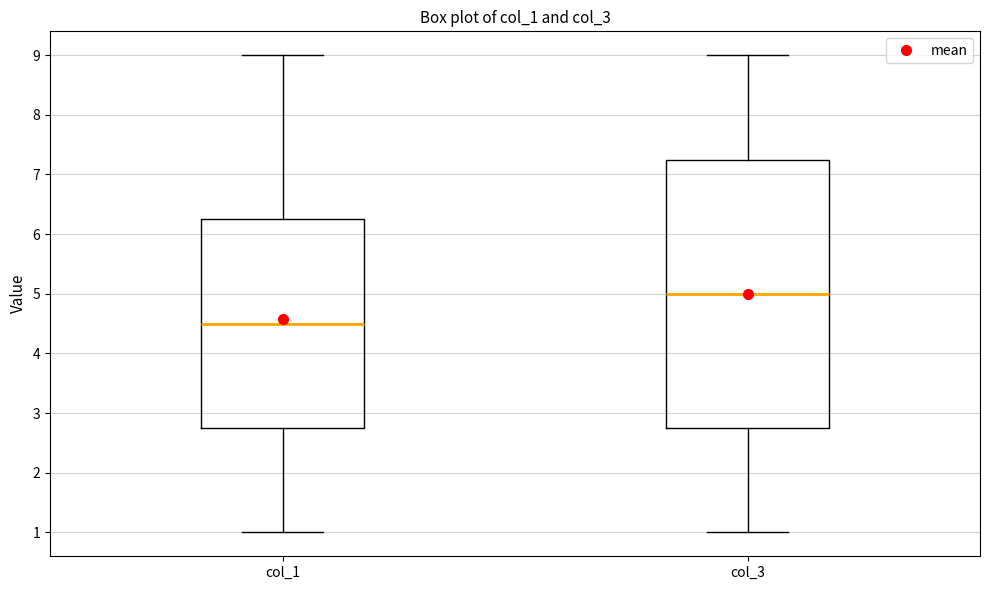

Reading left to right, transcribe this box plot: for each box, give where its median line is, the range the box spans, and where its two whiskers end, as read against the y-axis. The values are not printed on the chart, so give them approximately, as read against the axis.

col_1: median 4.5, box 2.8 to 6.3, whiskers 1.0 to 9.0
col_3: median 5.0, box 2.8 to 7.3, whiskers 1.0 to 9.0